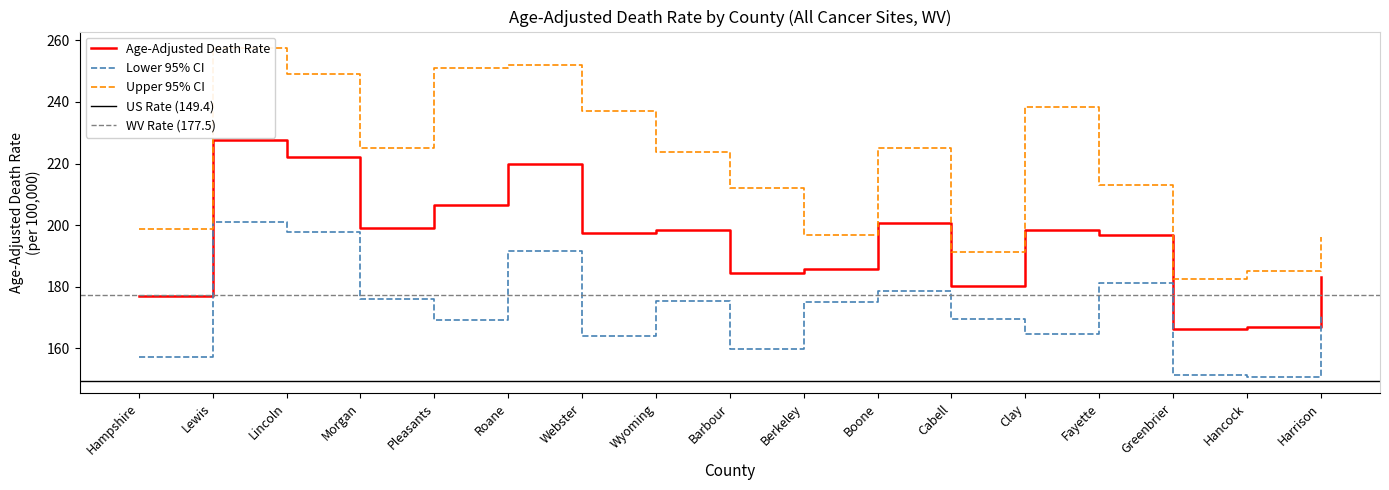

The Age-Adjusted Death Rate series shows 166.3 at Greenbrier. True or false?

True